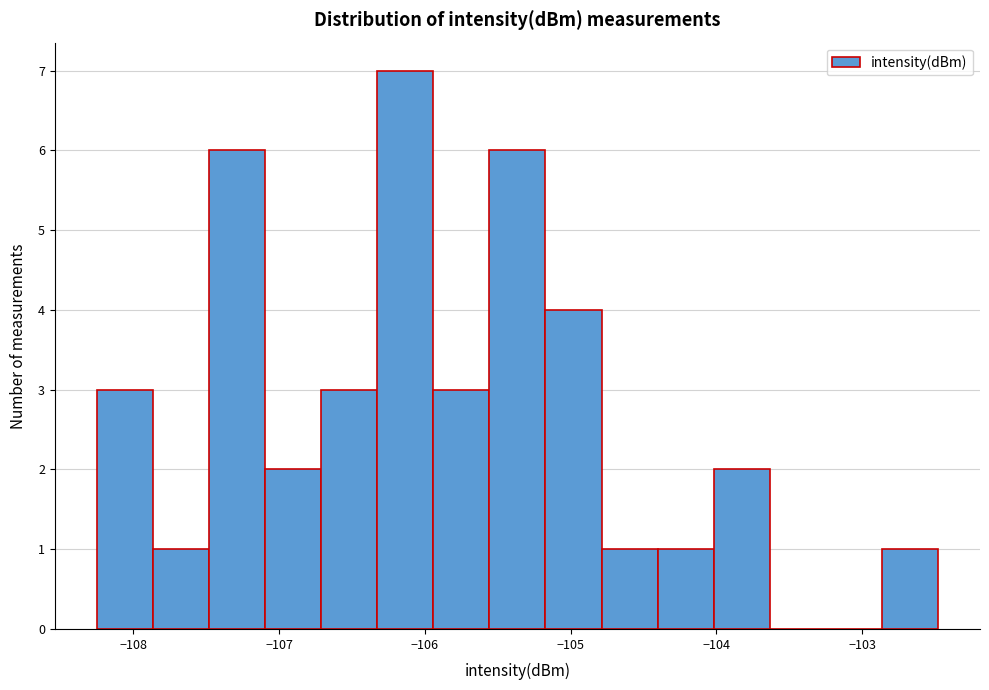

Around what value on the x-axis is the tallest bar? Give the approximate position of its centre, as read against the axis.

-106.1